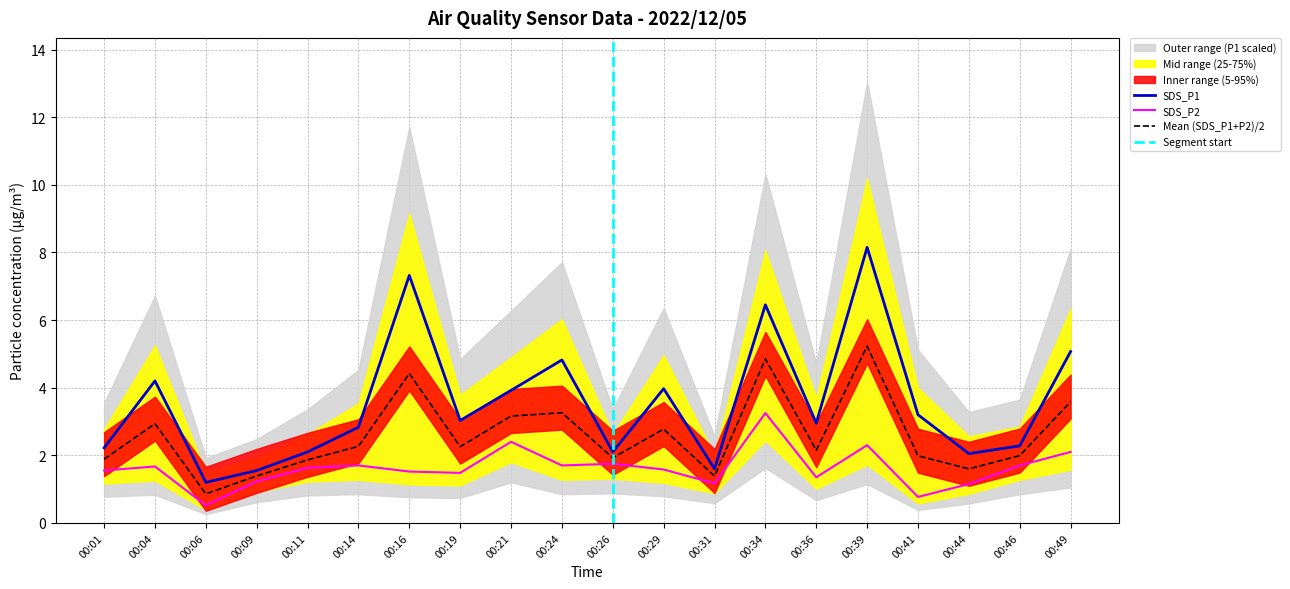

True or false: SDS_P1 and SDS_P2 cross at least once.

False